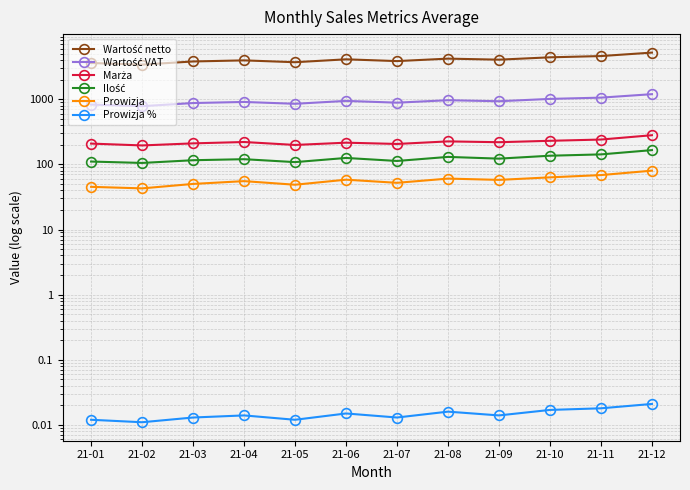

Where is the first local maximum for Wartość VAT?

21-04